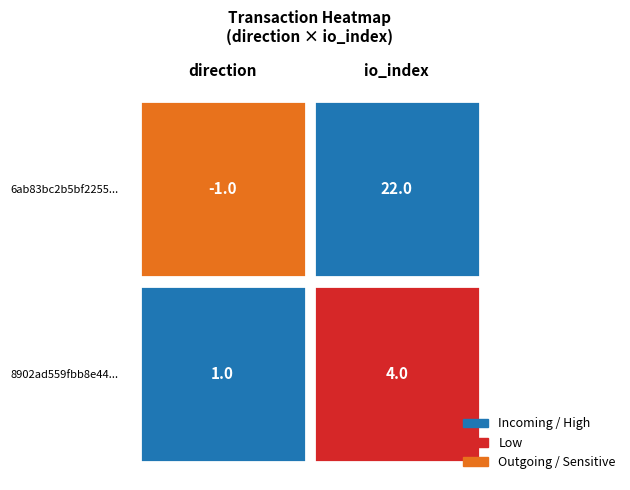

The value of 6ab83bc2b5bf22559613a146cb0e1266824a383 at io_index is 22. True or false?

True